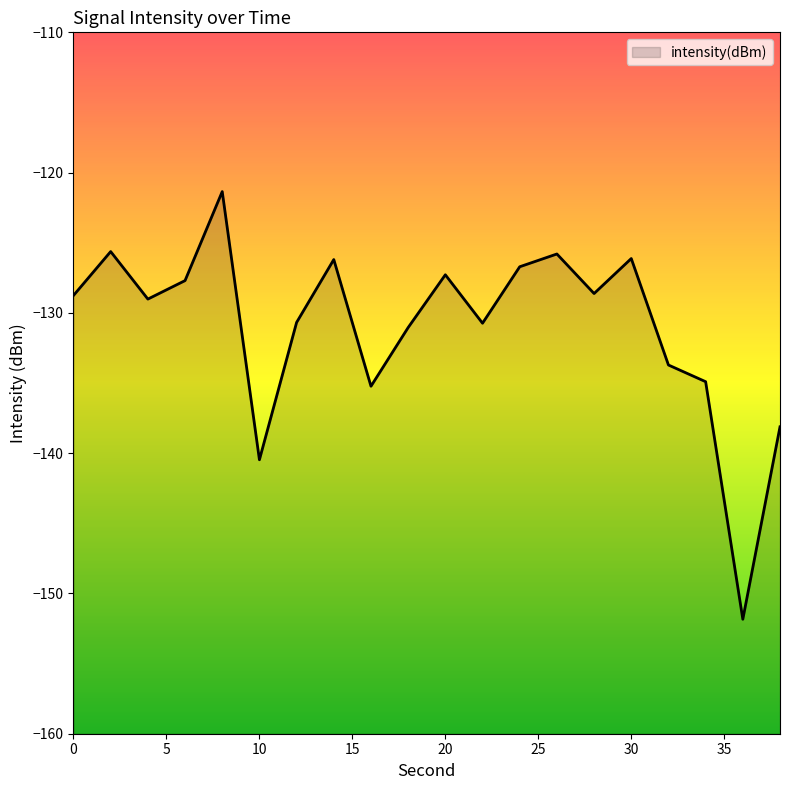

What is the value of the 7th point from the left?

-130.7